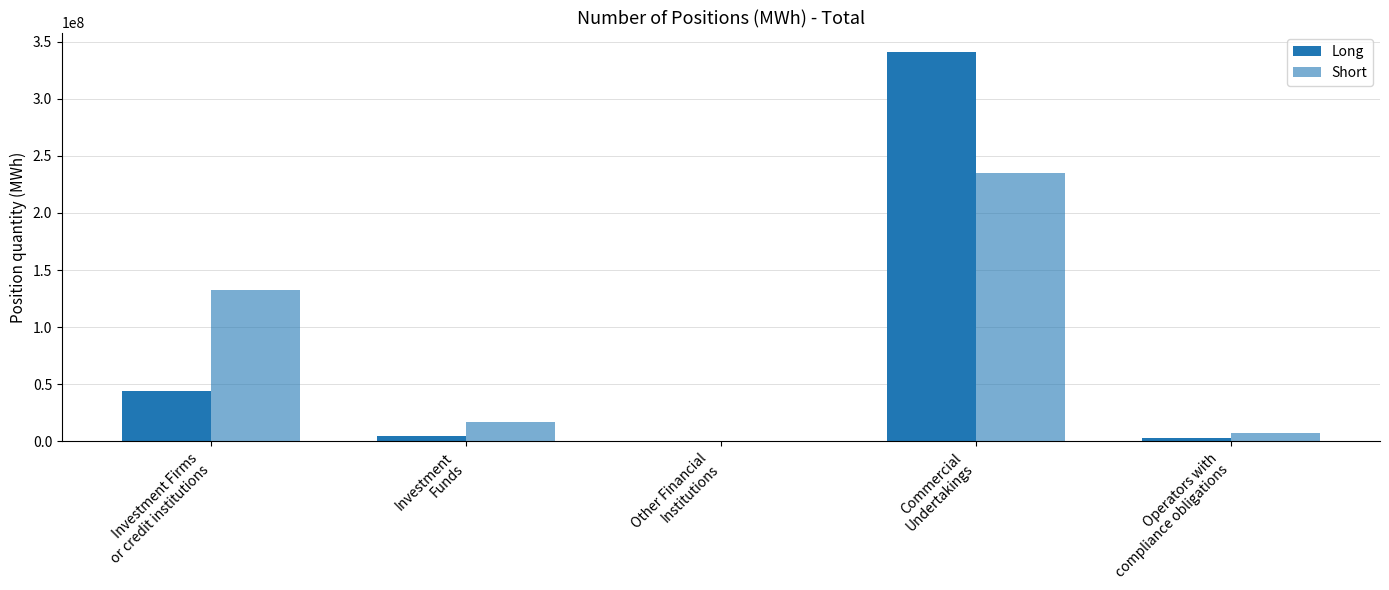

Does the chart contain stacked bars?

No